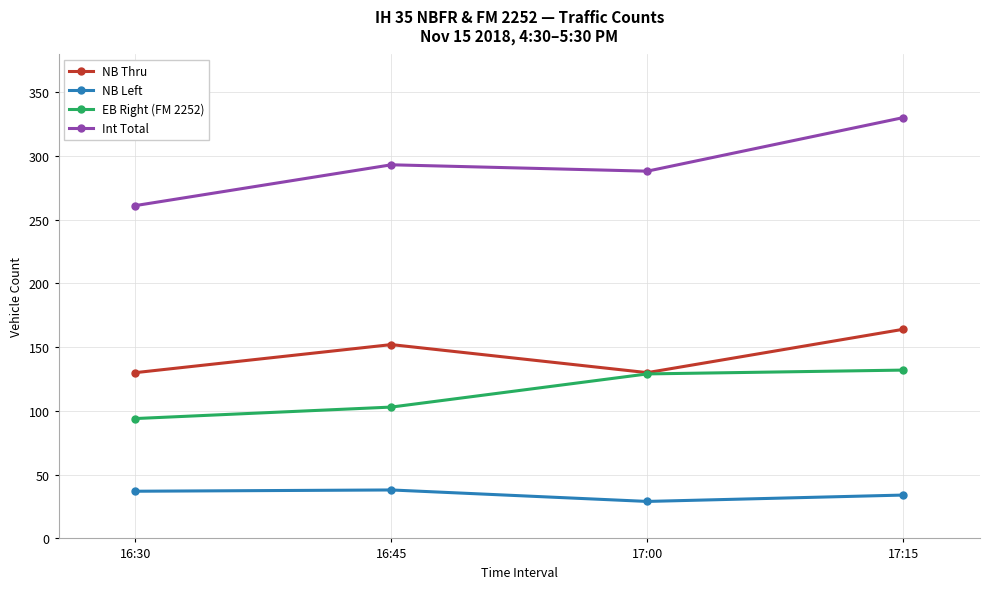

What value does the EB Right (FM 2252) series have at 17:00, to the nearest 10?

130